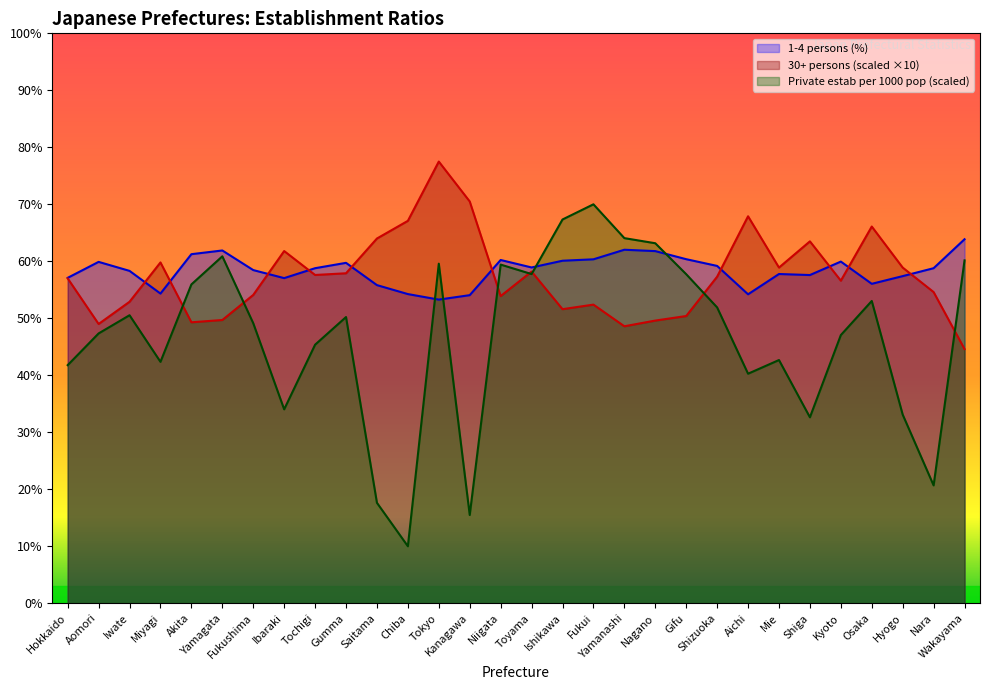

Rank the categories by 1-4 persons (%) value from highest to lowest.

Wakayama, Yamanashi, Yamagata, Nagano, Akita, Gifu, Fukui, Niigata, Ishikawa, Kyoto, Aomori, Gumma, Shizuoka, Toyama, Tochigi, Nara, Fukushima, Iwate, Mie, Shiga, Hyogo, Hokkaido, Ibaraki, Osaka, Saitama, Miyagi, Chiba, Aichi, Kanagawa, Tokyo